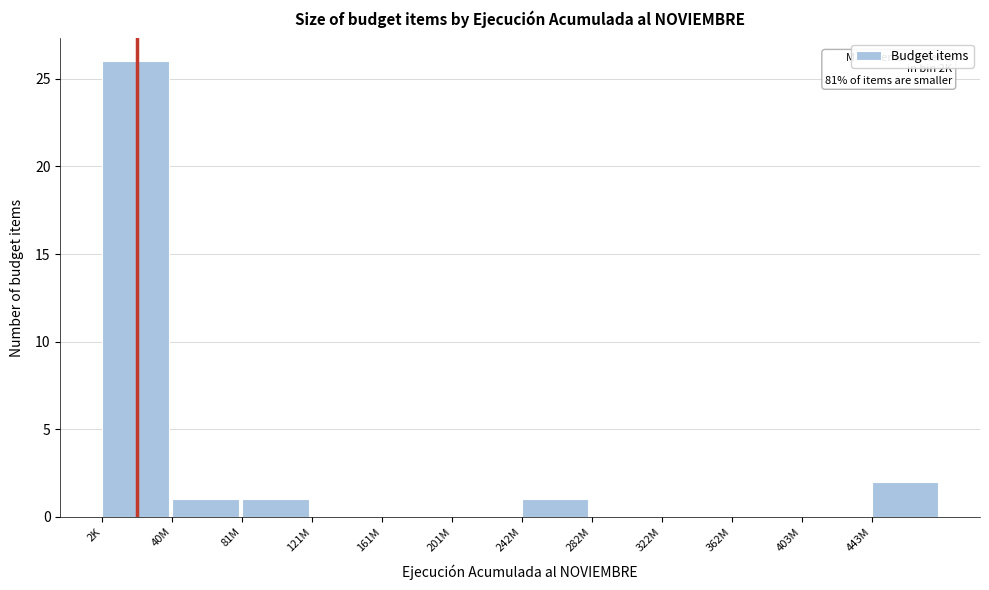

Reading right to left, transcribe all the data shown in this chart.

443M=2	403M=0	362M=0	322M=0	282M=0	242M=1	201M=0	161M=0	121M=0	81M=1	40M=1	2K=26